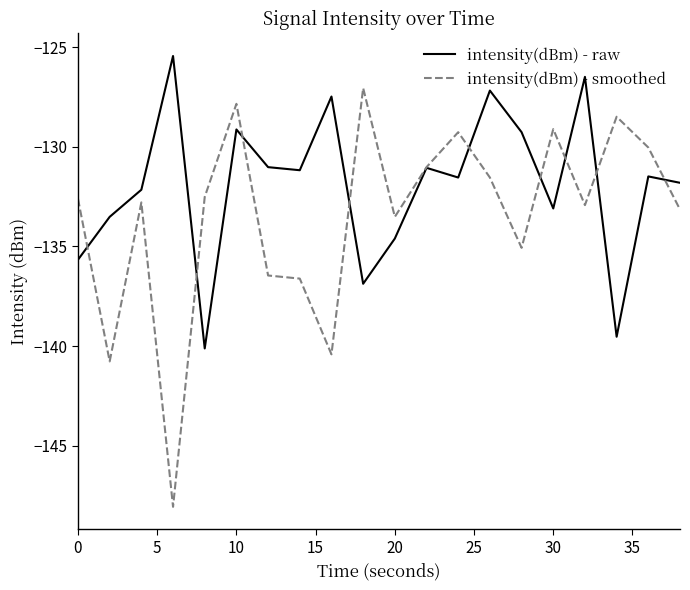

Which series has the largest range (max minus min)?

intensity(dBm) - smoothed